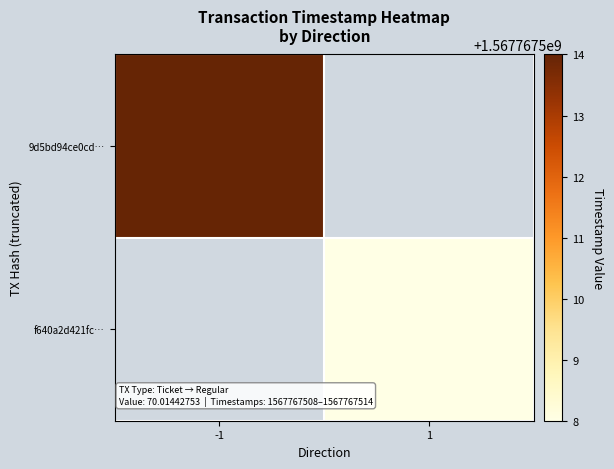

What is the sum of the f640a2d421fc70bd6e0e69c0b5698c16ee095b8 values at direction and time_stamp?

1567767509